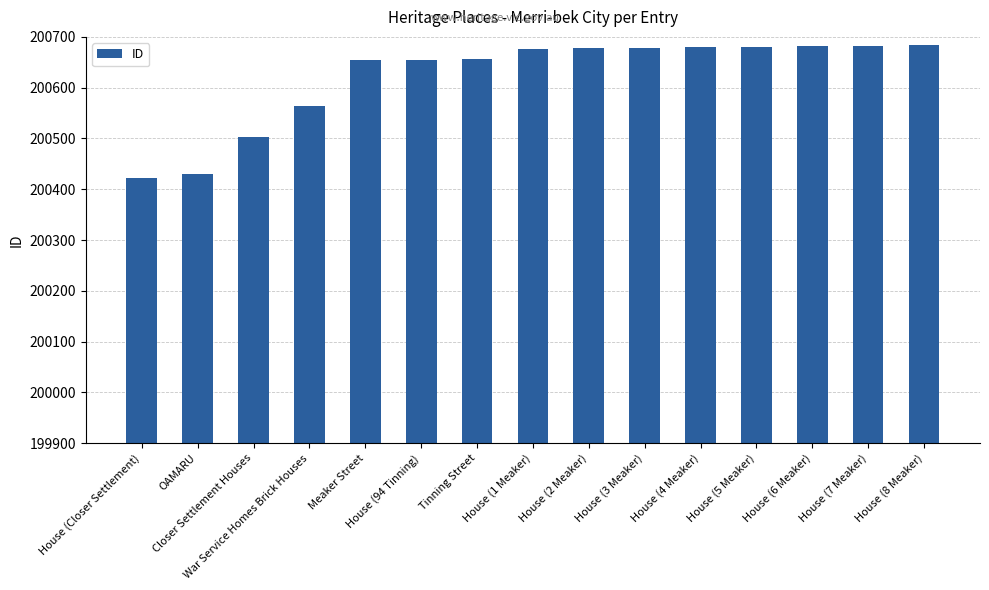

What value does the data have at Closer Settlement Houses?

200502